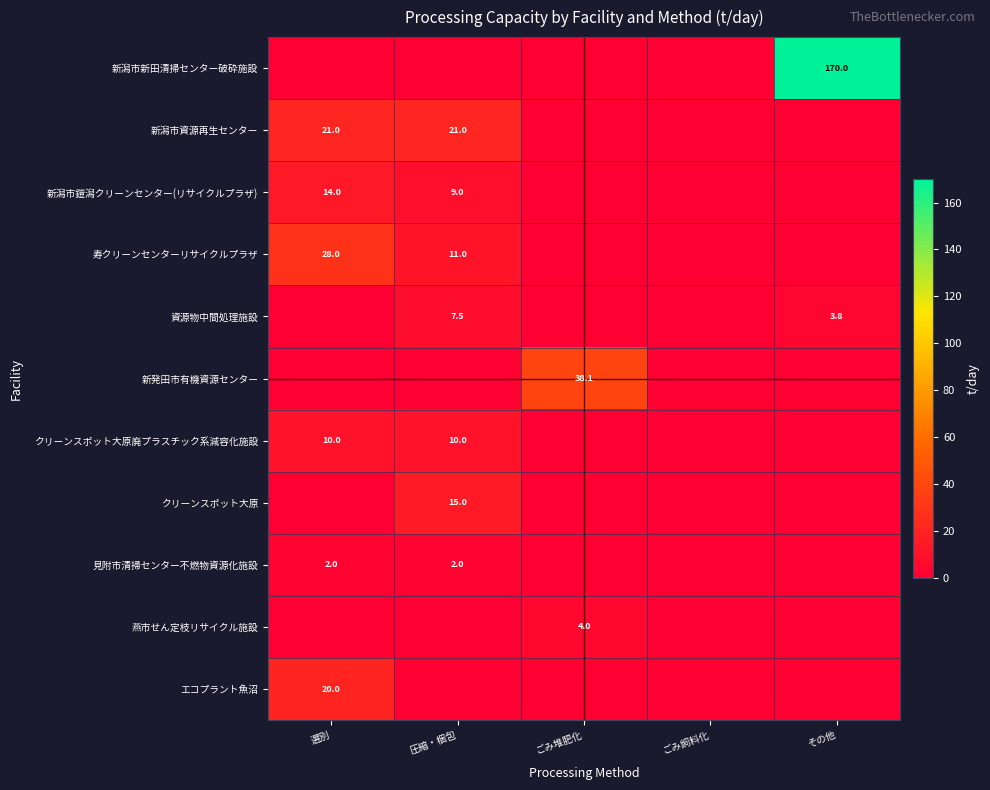

Which category has the lowest value across all series?

選別